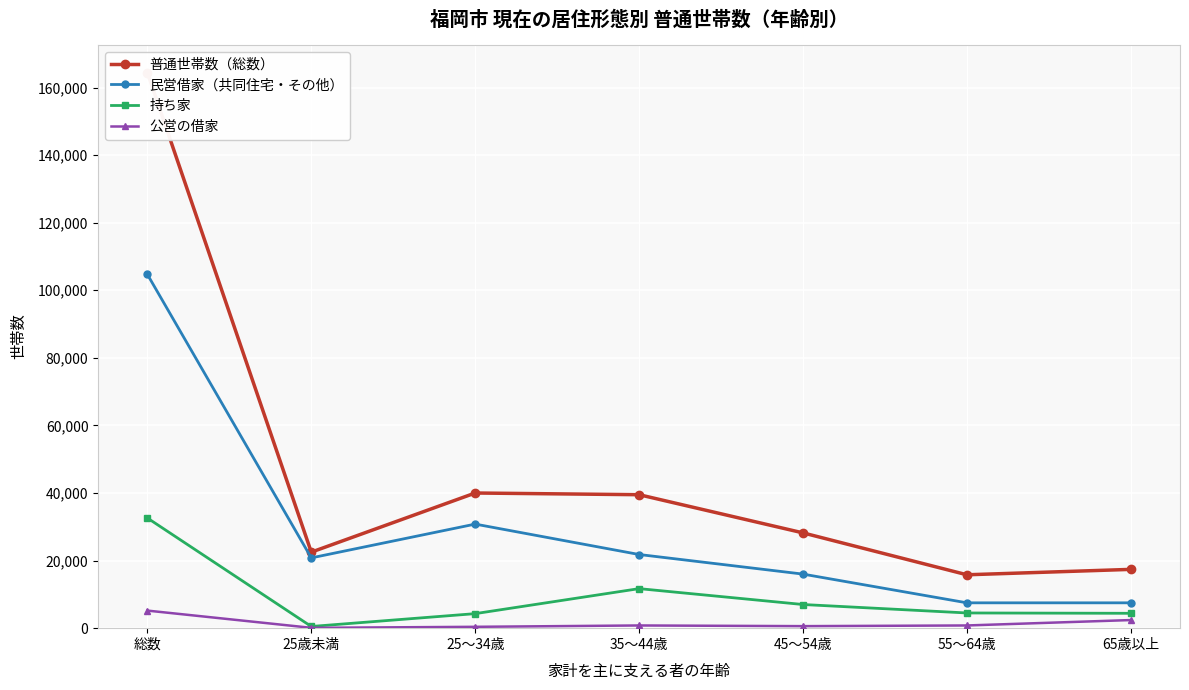

Reading left to right, list all the values displayed in this chart.

普通世帯数（総数）: 総数=164400	25歳未満=22500	25～34歳=40000	35～44歳=39500	45～54歳=28200	55～64歳=15800	65歳以上=17400
民営借家（共同住宅・その他）: 総数=104700	25歳未満=20800	25～34歳=30800	35～44歳=21800	45～54歳=16000	55～64歳=7500	65歳以上=7500
持ち家: 総数=32600	25歳未満=500	25～34歳=4300	35～44歳=11700	45～54歳=7000	55～64歳=4500	65歳以上=4400
公営の借家: 総数=5200	25歳未満=100	25～34歳=400	35～44歳=800	45～54歳=600	55～64歳=800	65歳以上=2400